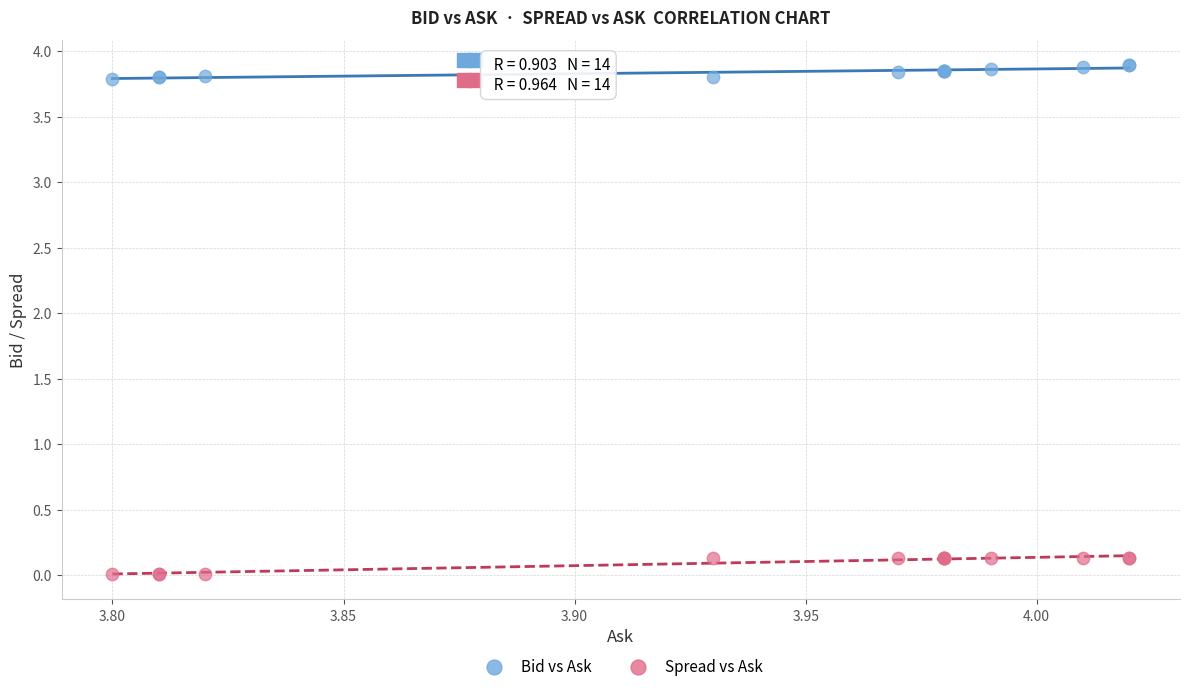

Which series reaches the minimum Y coordinate?

Spread vs Ask